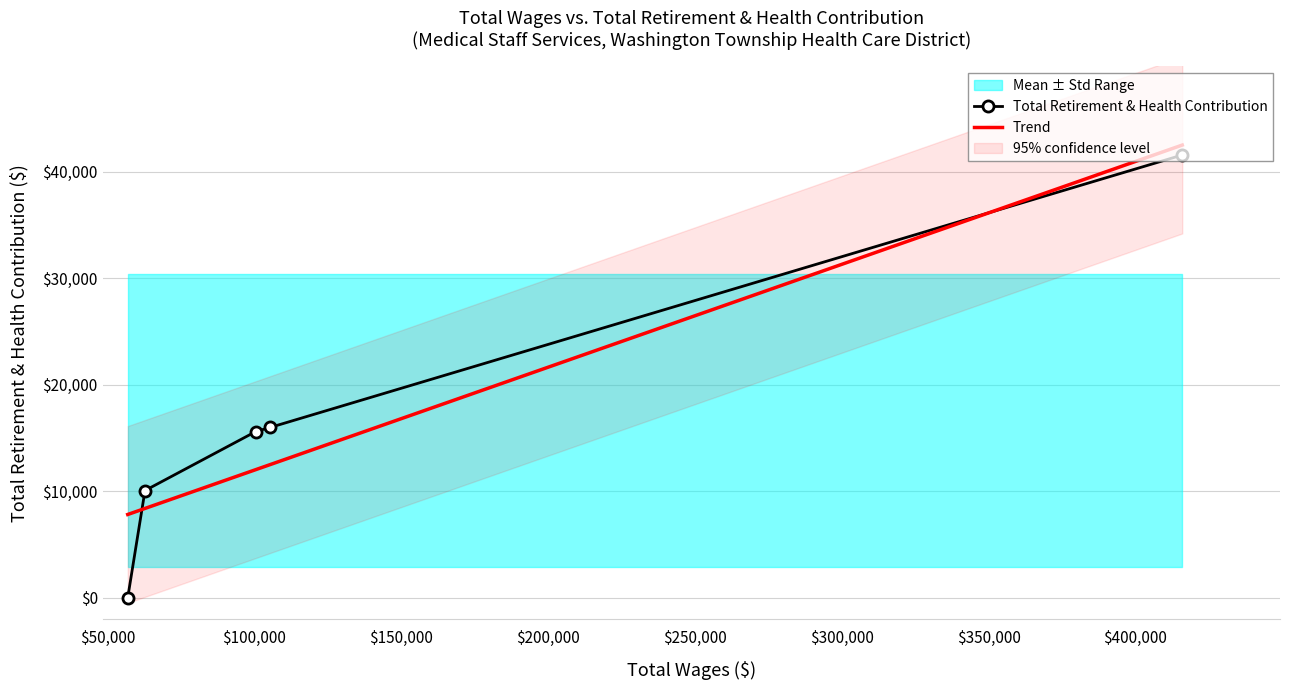

What is the highest value of the Total Retirement & Health Contribution series?

41559.0